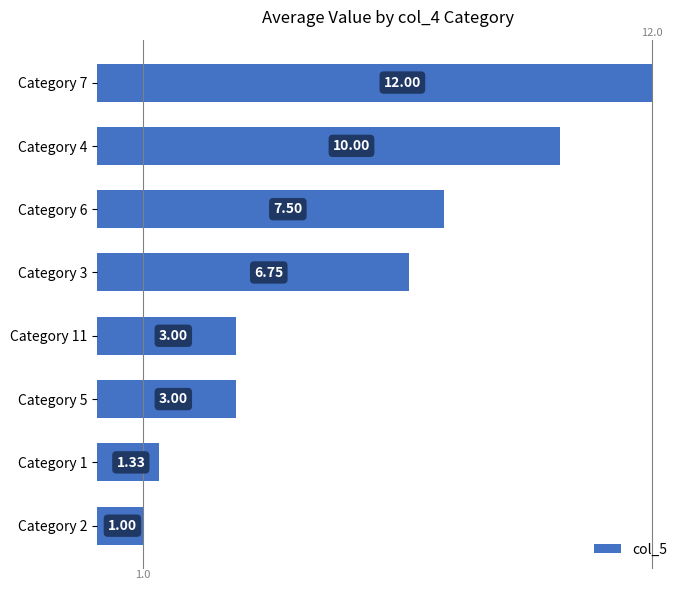

What is the difference between the second highest and second lowest values?

8.7